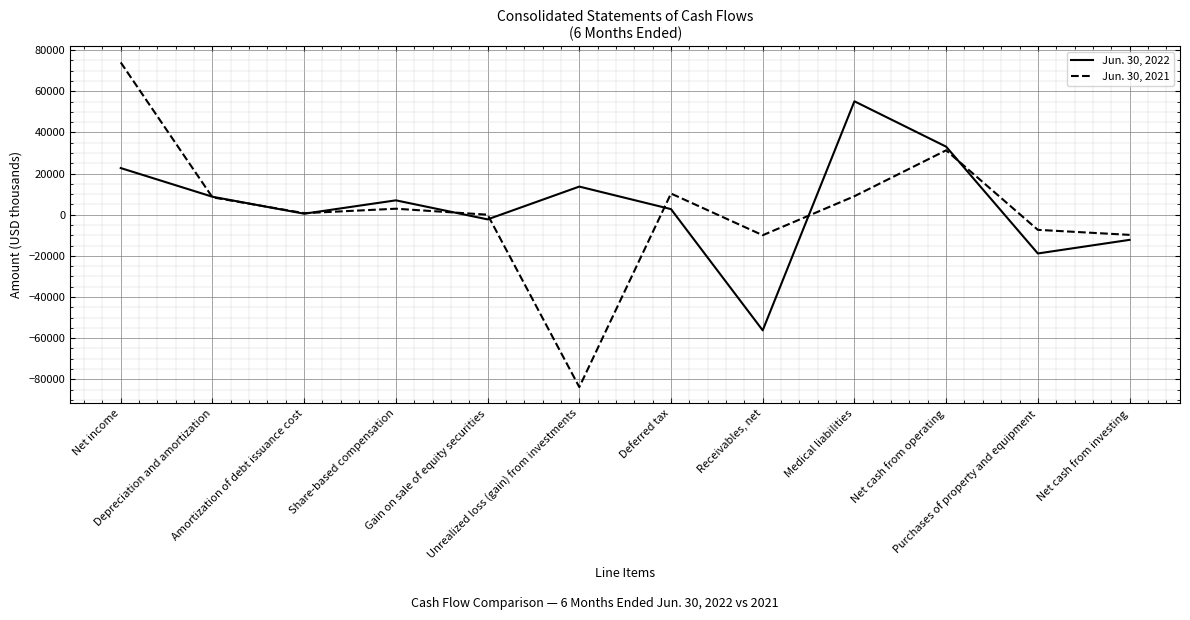

What is the spread (max minus min) of values at Net cash from operating?

1773